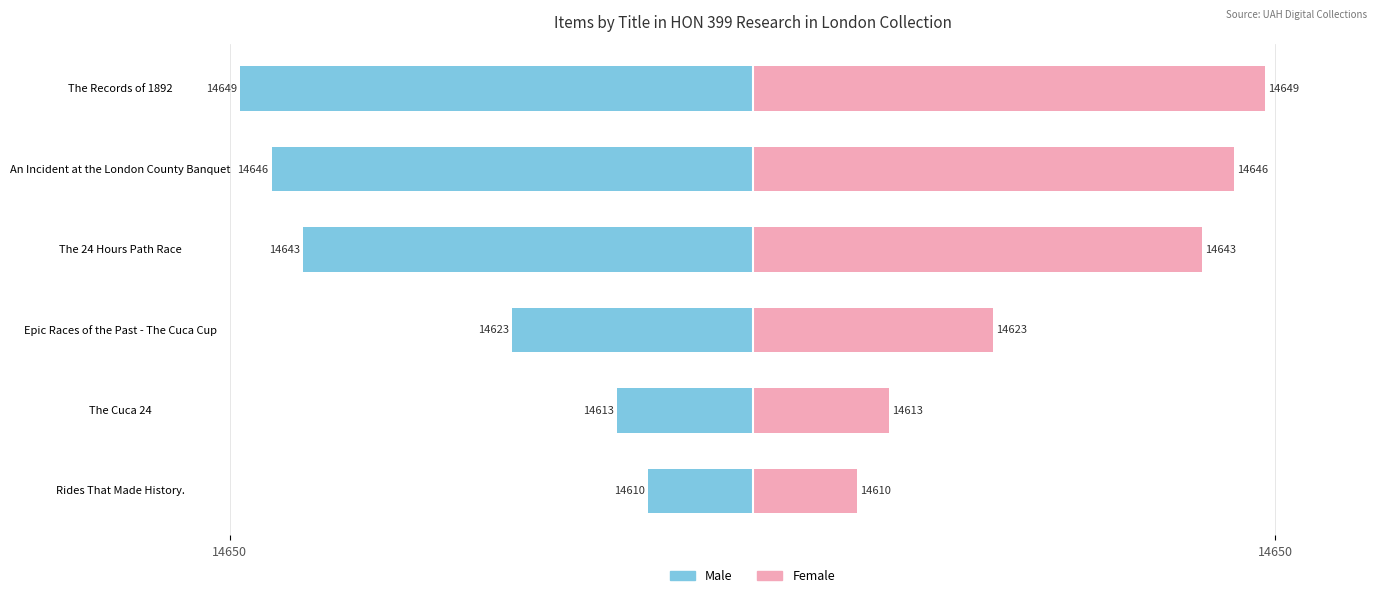

The value of Female at Rides That Made History. is 15. True or false?

False